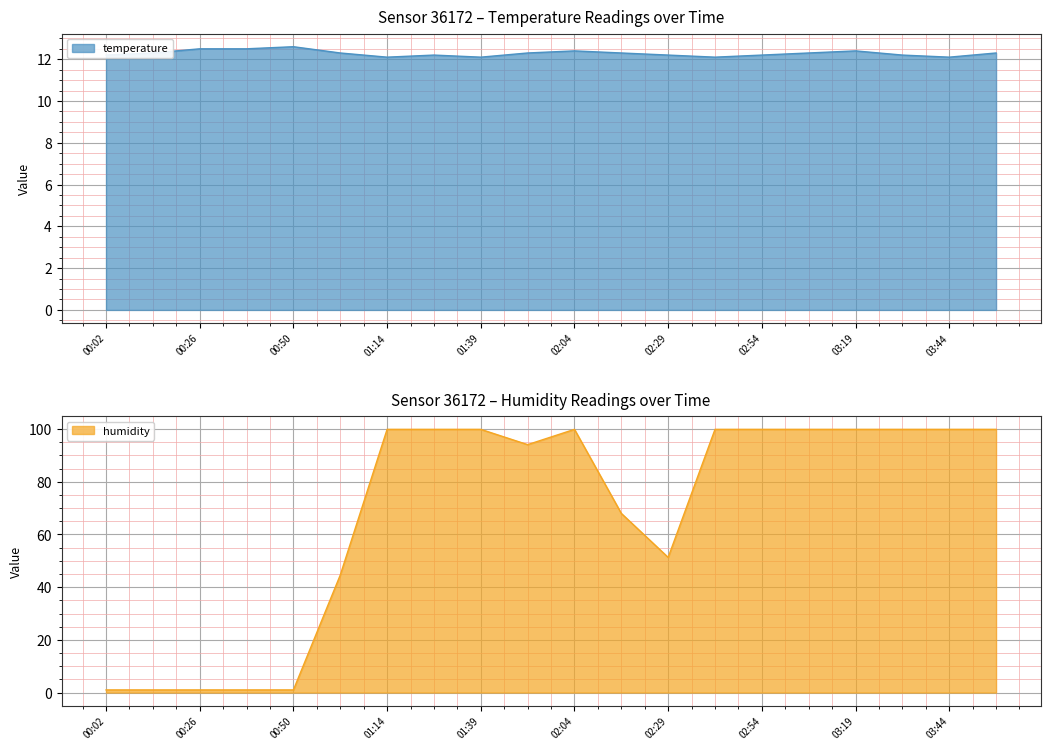

The humidity series shows 68.0 at 02:17. True or false?

True